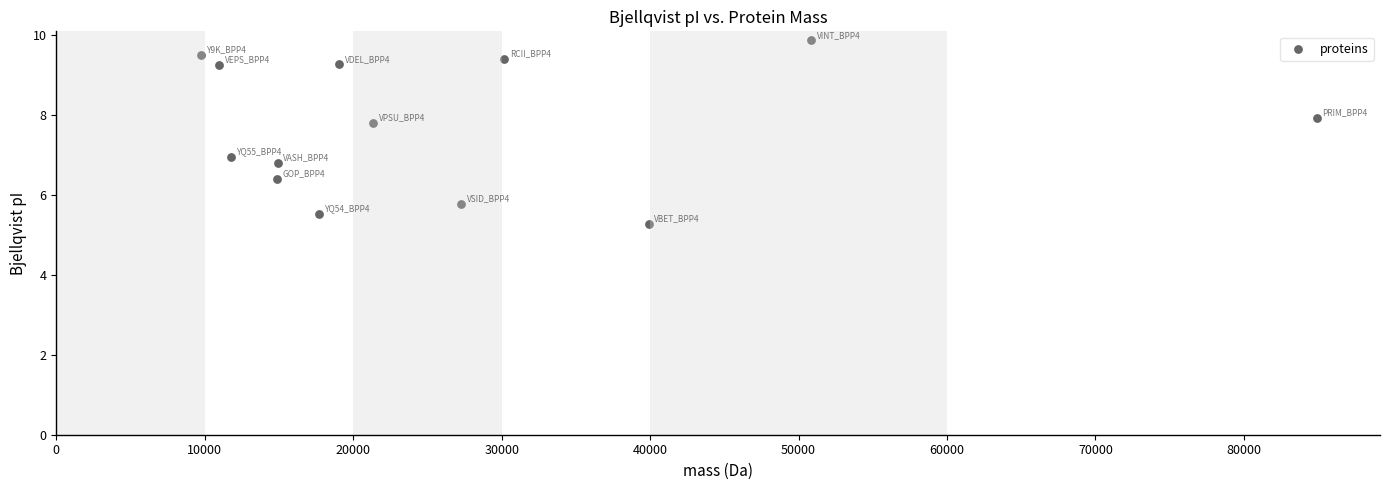

What is the range of X values (max minus min)?

75170.1